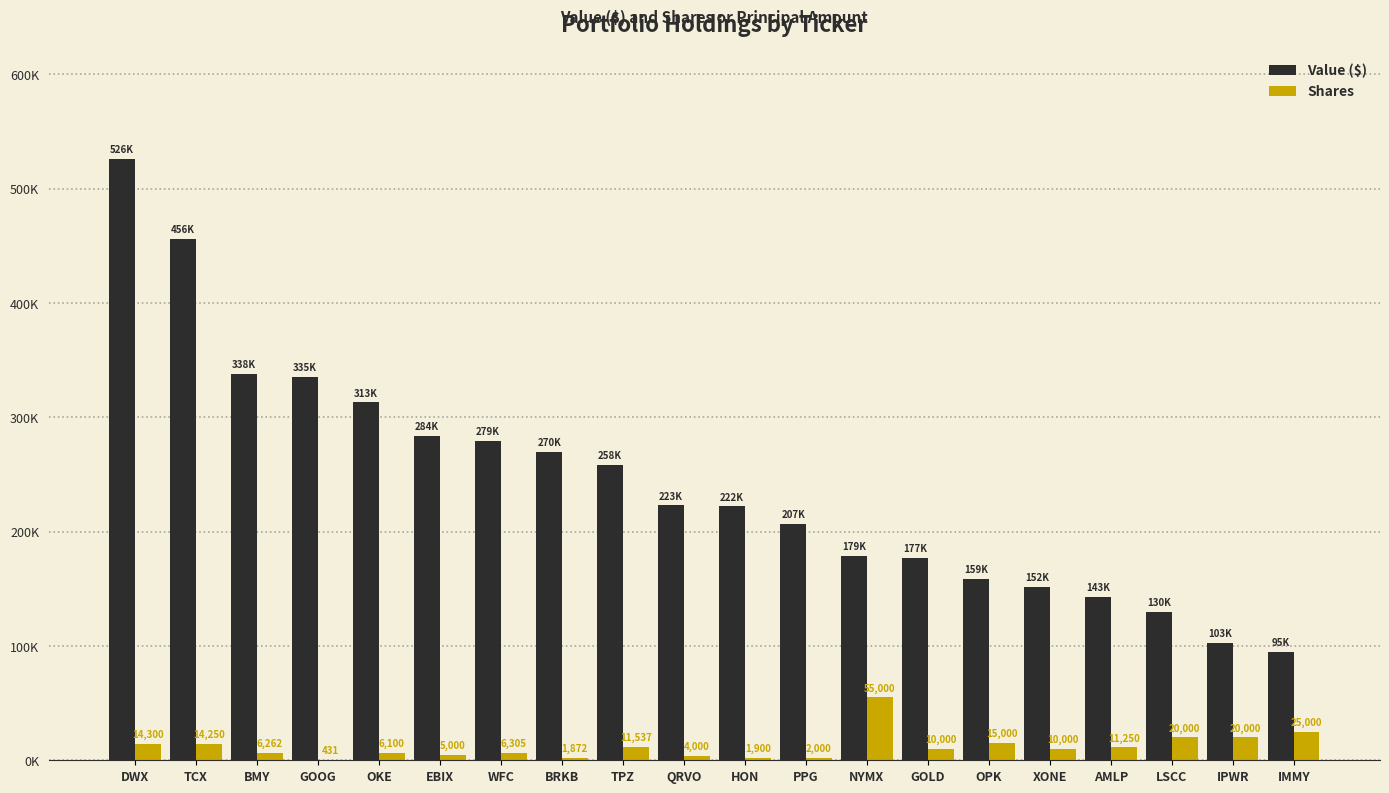

Are the bars grouped side by side (vs. stacked)?

Yes